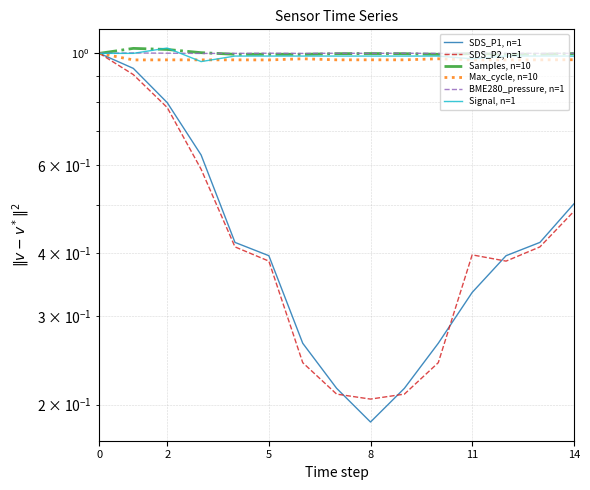

True or false: SDS_P2, n=1 has a value of 1.4 at 2.

False